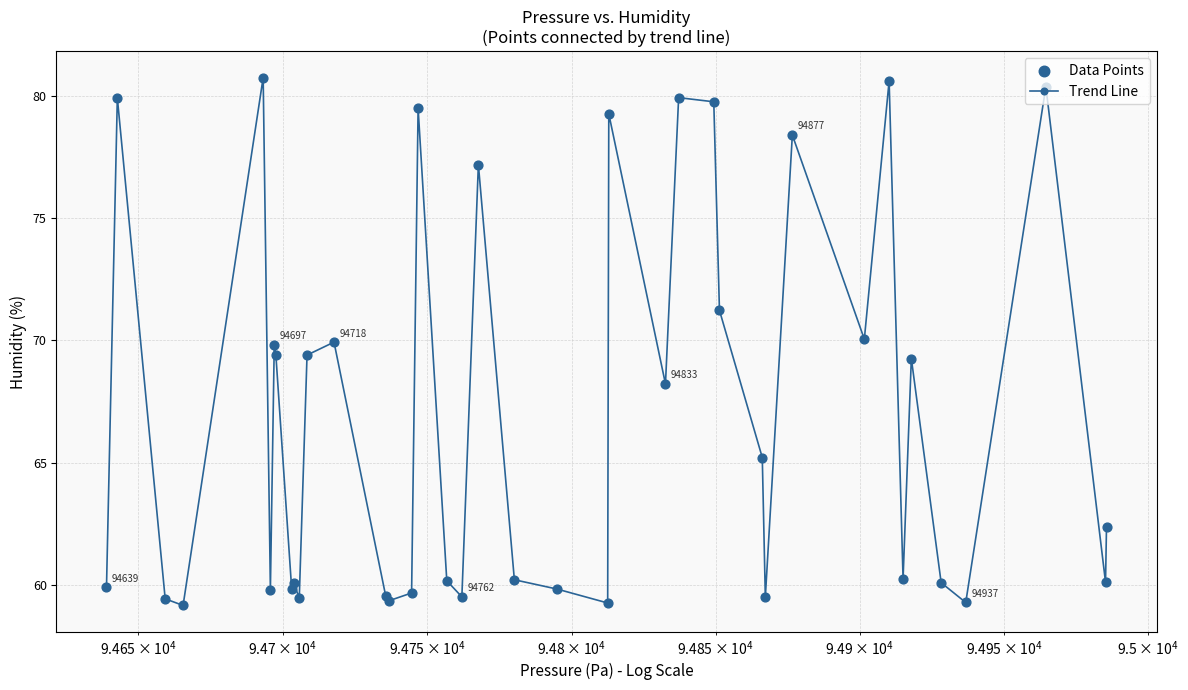

What is the maximum value shown in the chart?

80.8